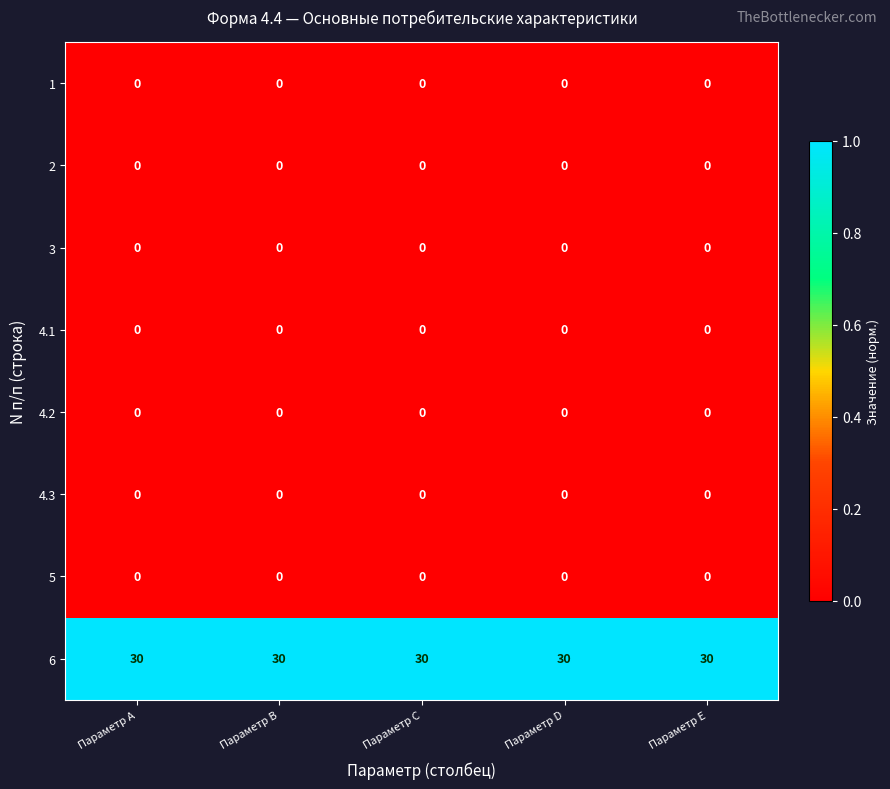

What is the difference between the highest and lowest values at Параметр D?

30